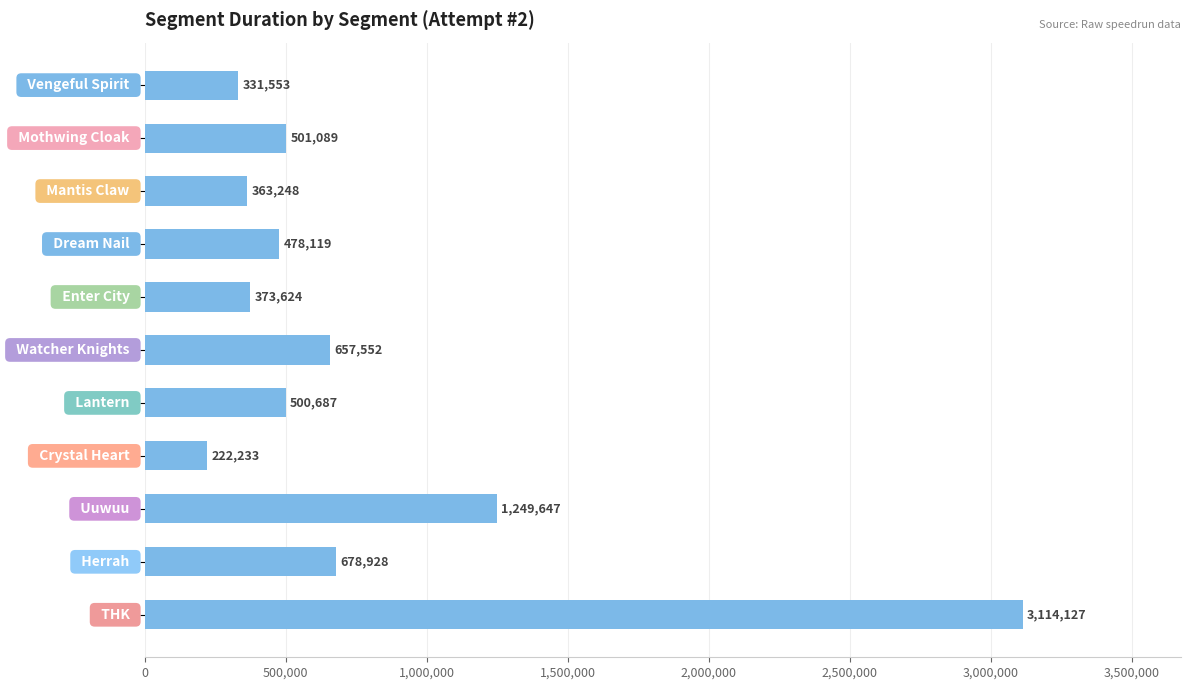

What is the smallest value displayed?

222233